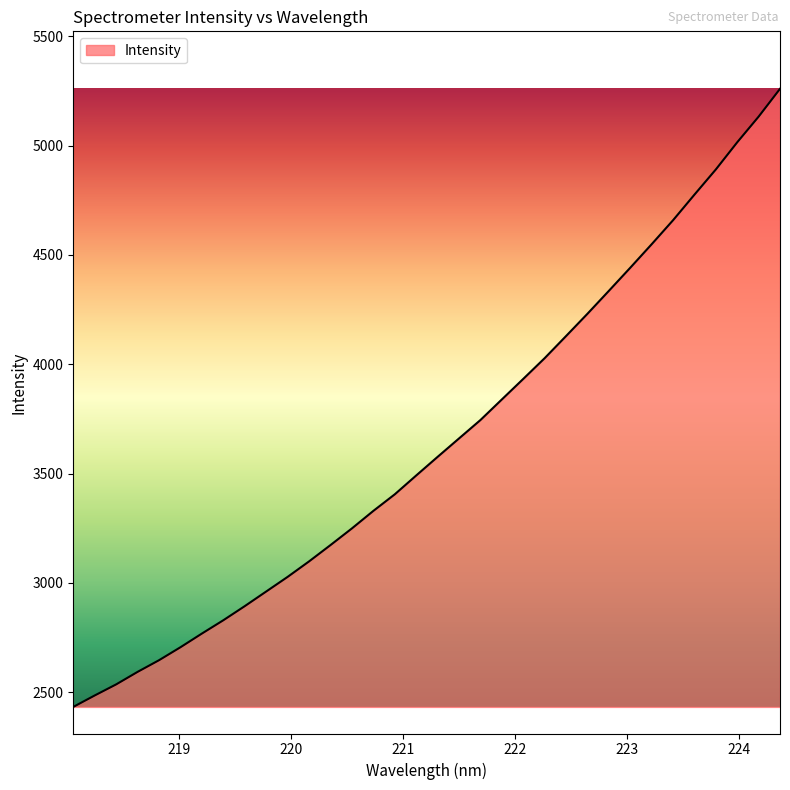

What is the difference between the maximum and minimum values?

2827.2